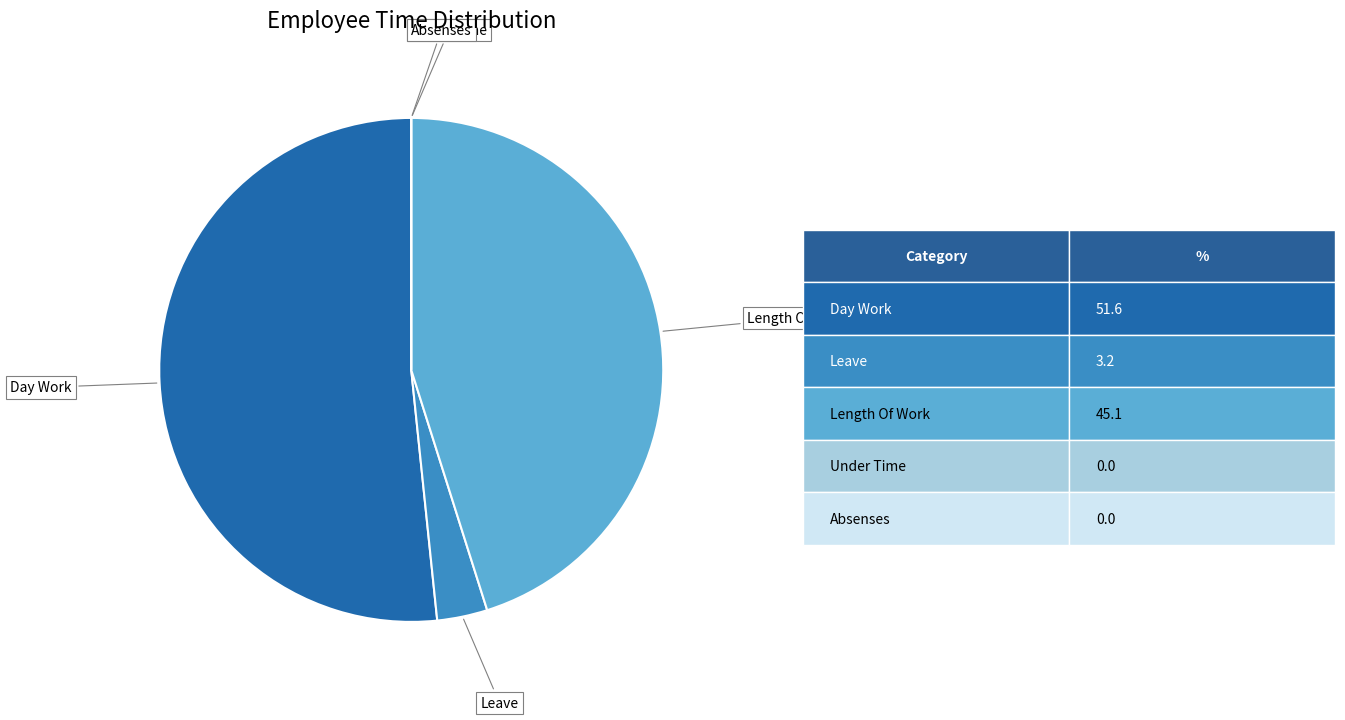

Which category has the biggest portion of the pie?

Day Work